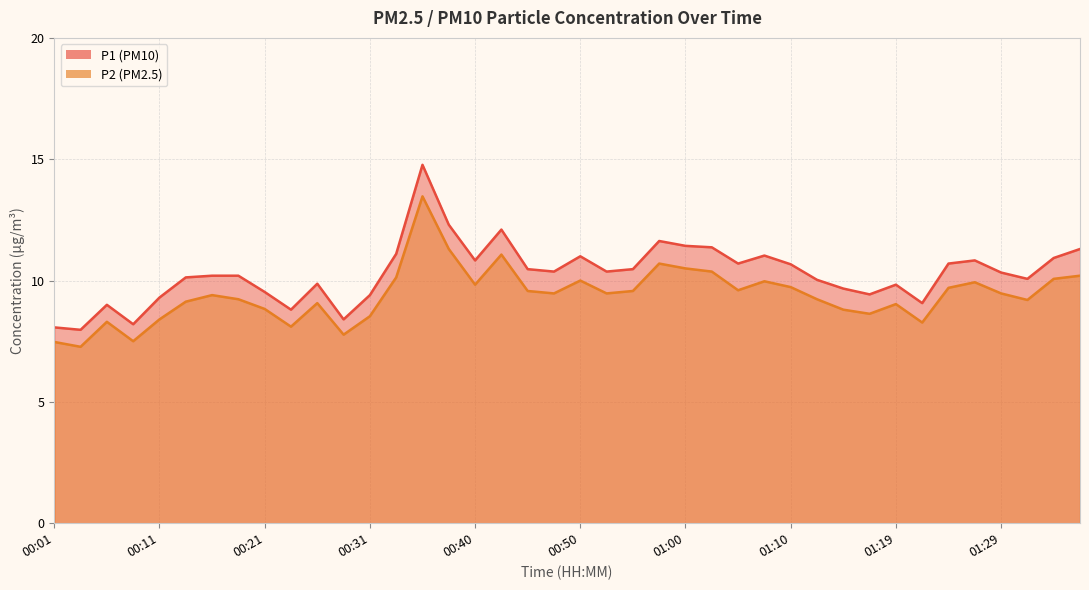

What is the average value of the P1 series?

10.3